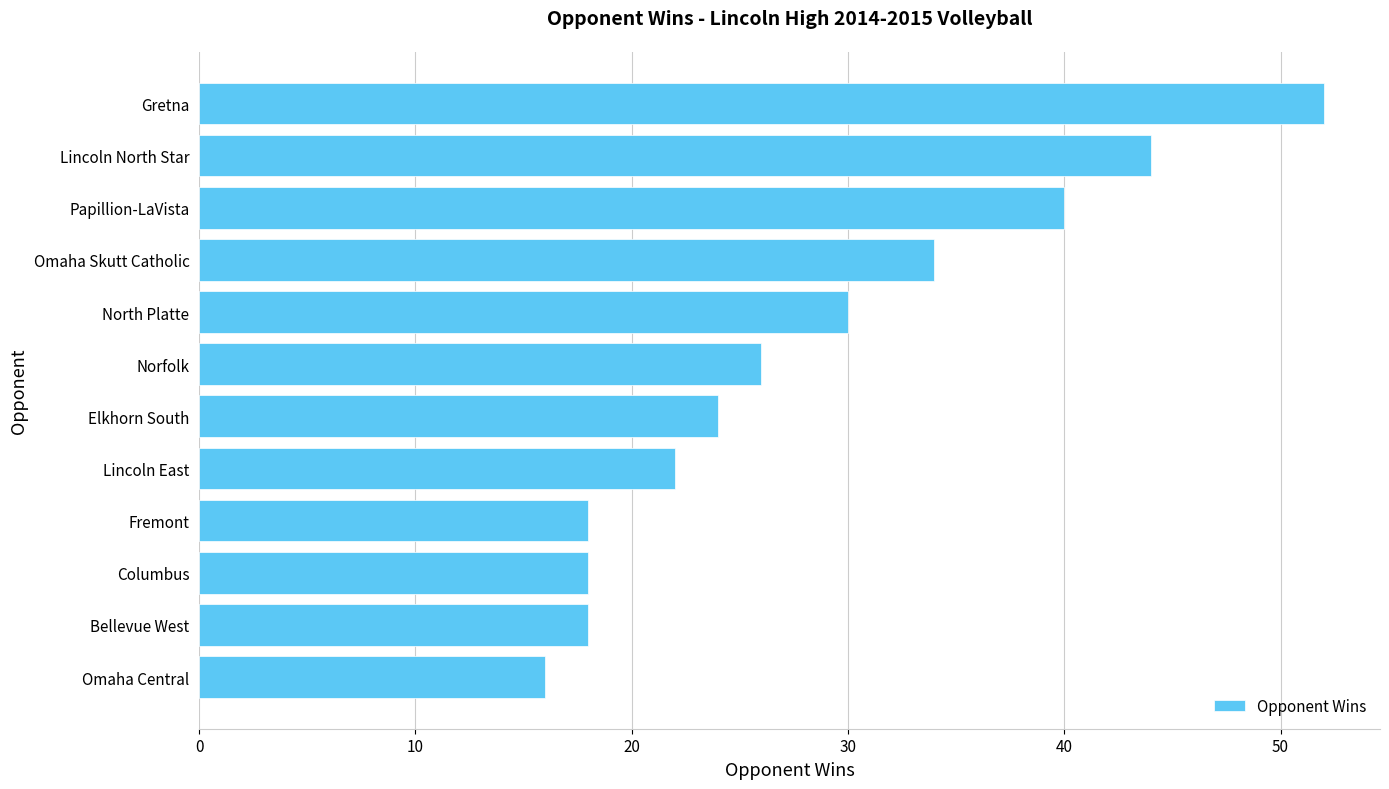

Are the bars horizontal?

Yes